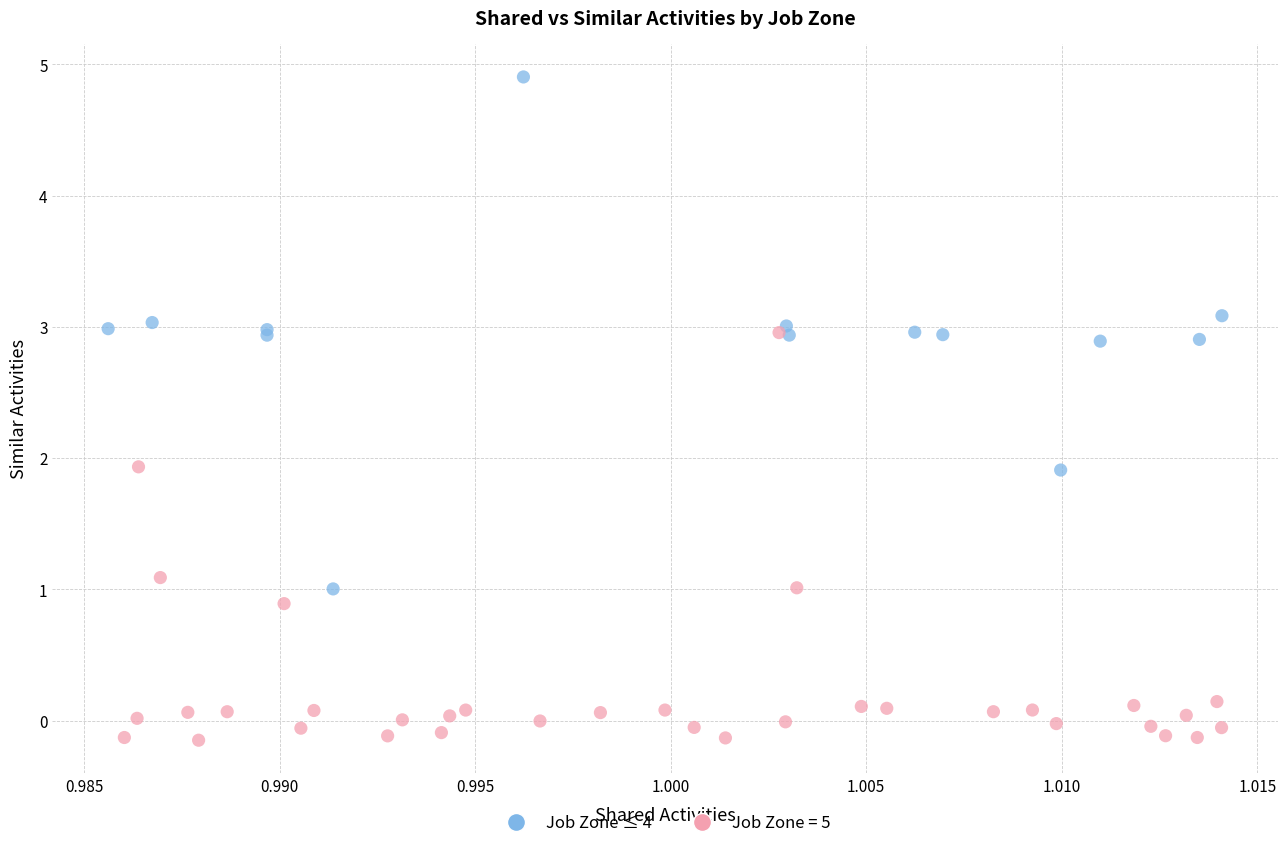

Which series reaches the minimum Y coordinate?

Job Zone = 5